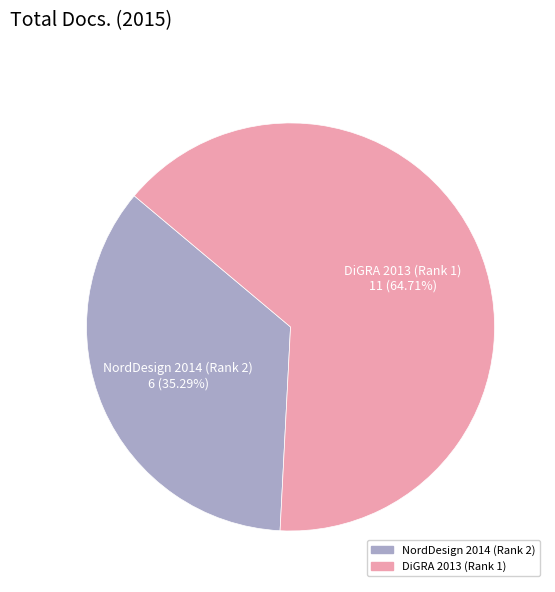

Count the number of slices in the pie.

2